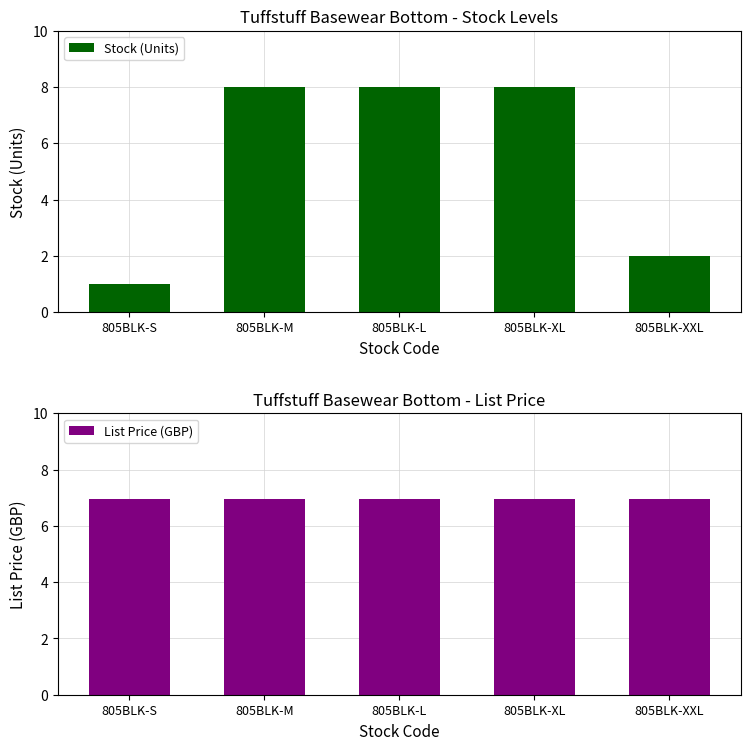

Is it true that Stock (Units) equals 8.0 at 805BLK-L?

True